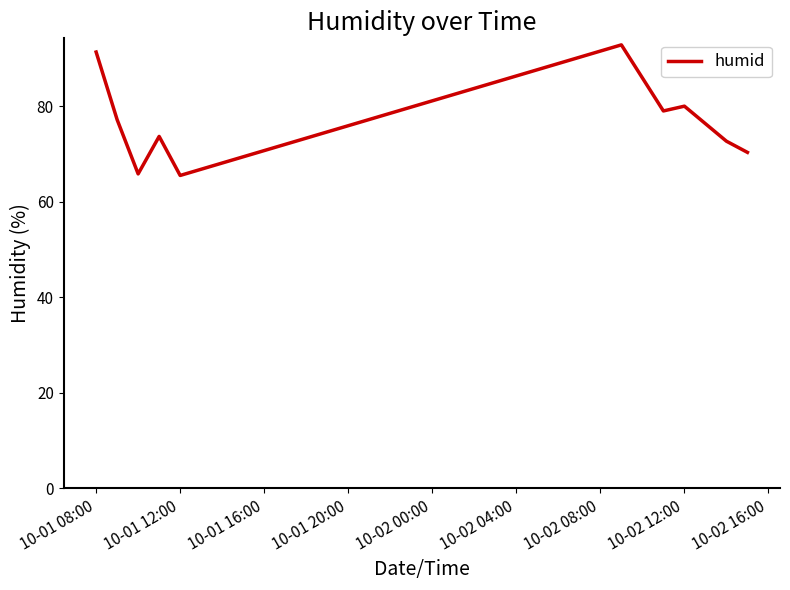

How many interior local valleys (lower than both neighbors) does the data have?

3